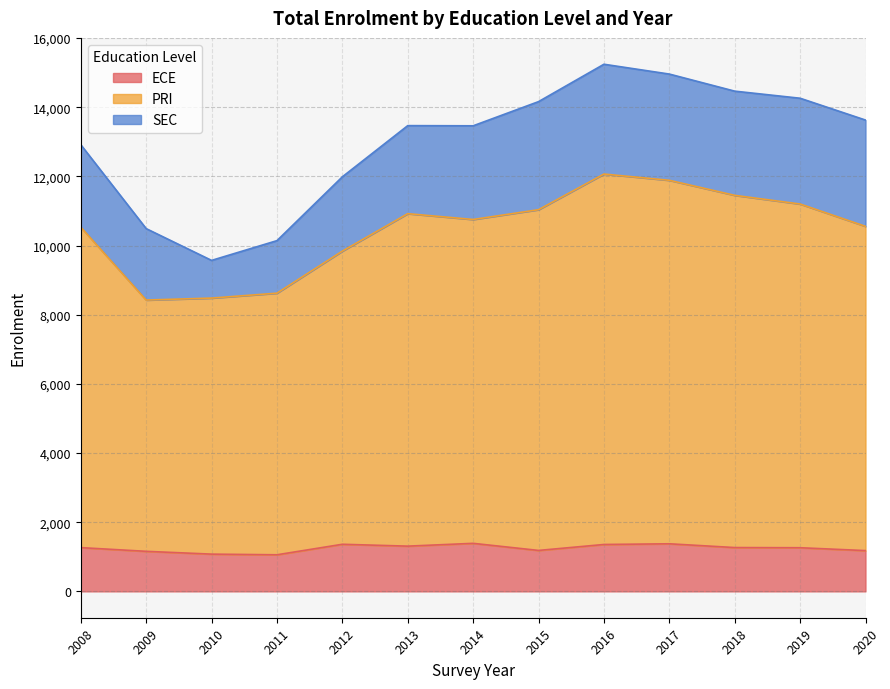

The ECE series shows 1267 at 2018. True or false?

True